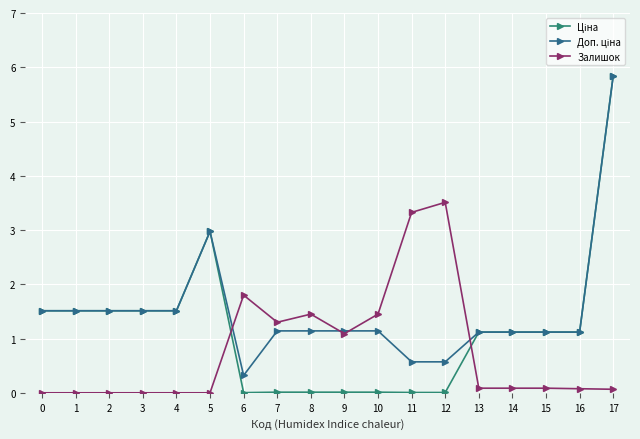

How many lines are shown in the chart?

3